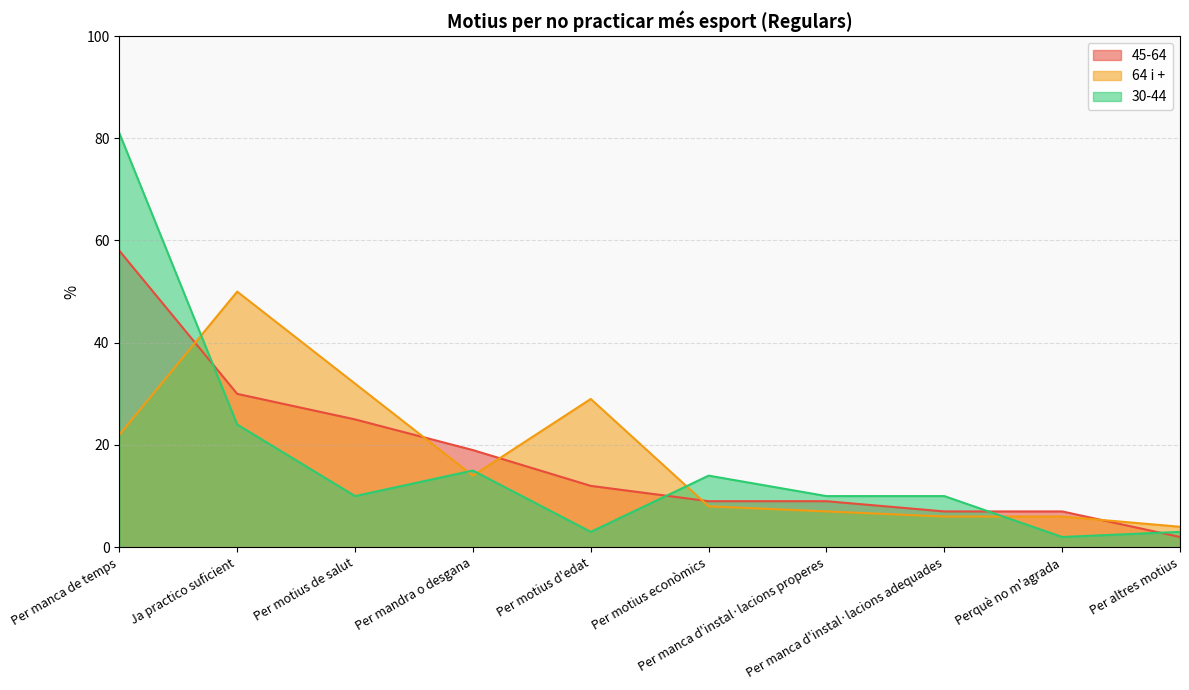

What is the label of the 8th point from the right?

Per motius de salut